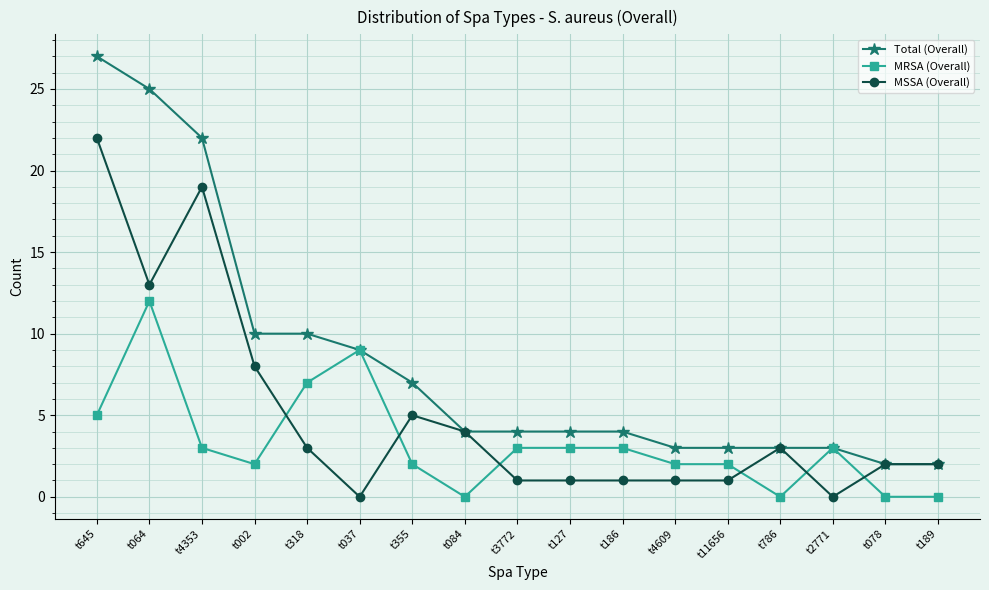

What is the value of the MSSA (Overall) point at the 11th from the left?

1